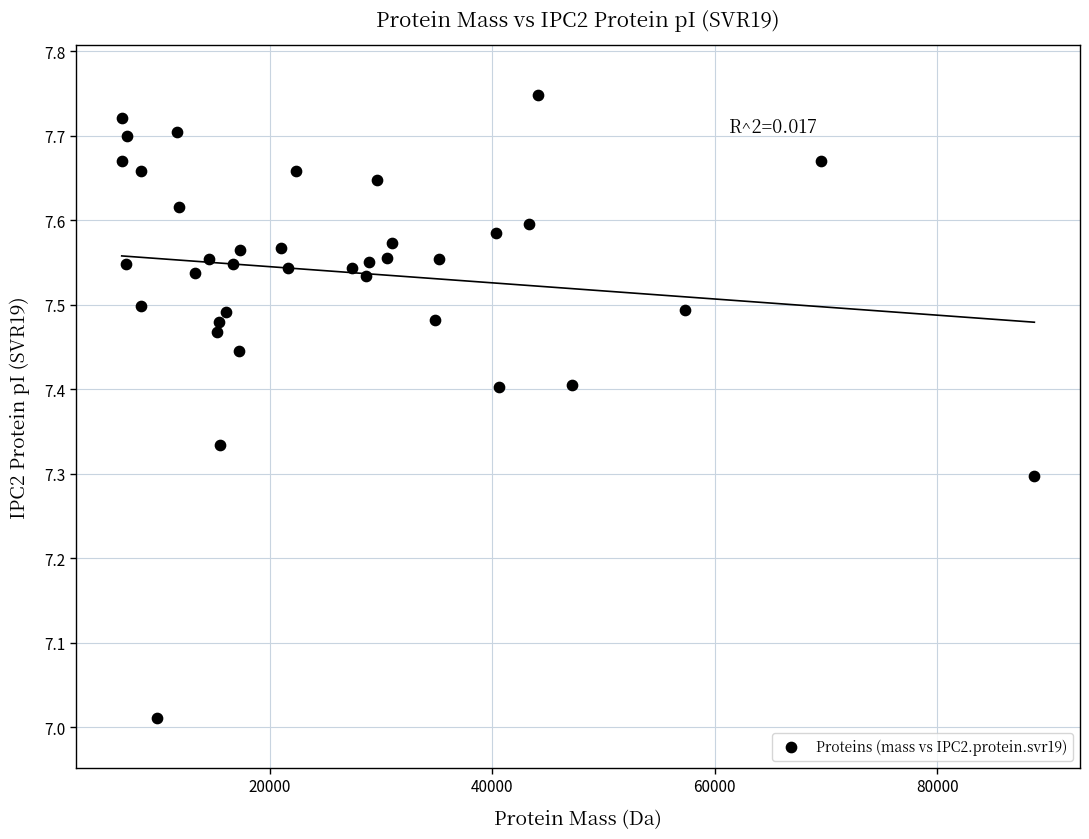

What is the range of X values (max minus min)?

82008.6